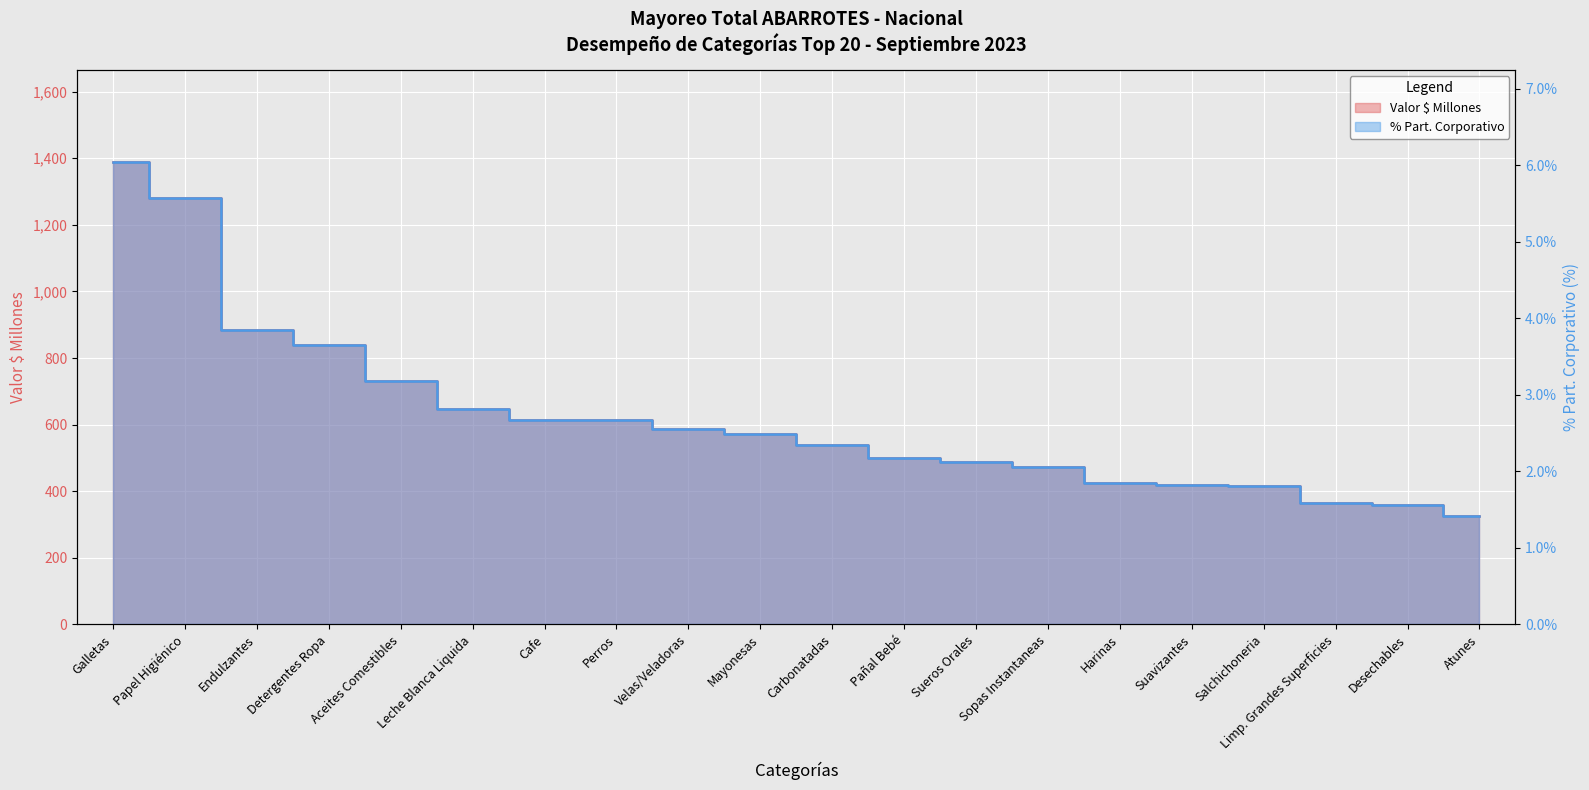

What is the difference between the % Part. Corporativo values at Galletas and Atunes?

4.6